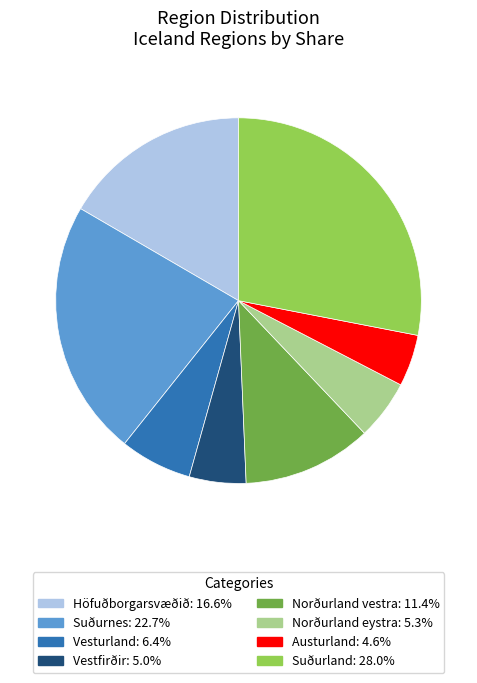

Do Höfuðborgarsvæðið and Suðurnes together represent more than half of the pie?

No